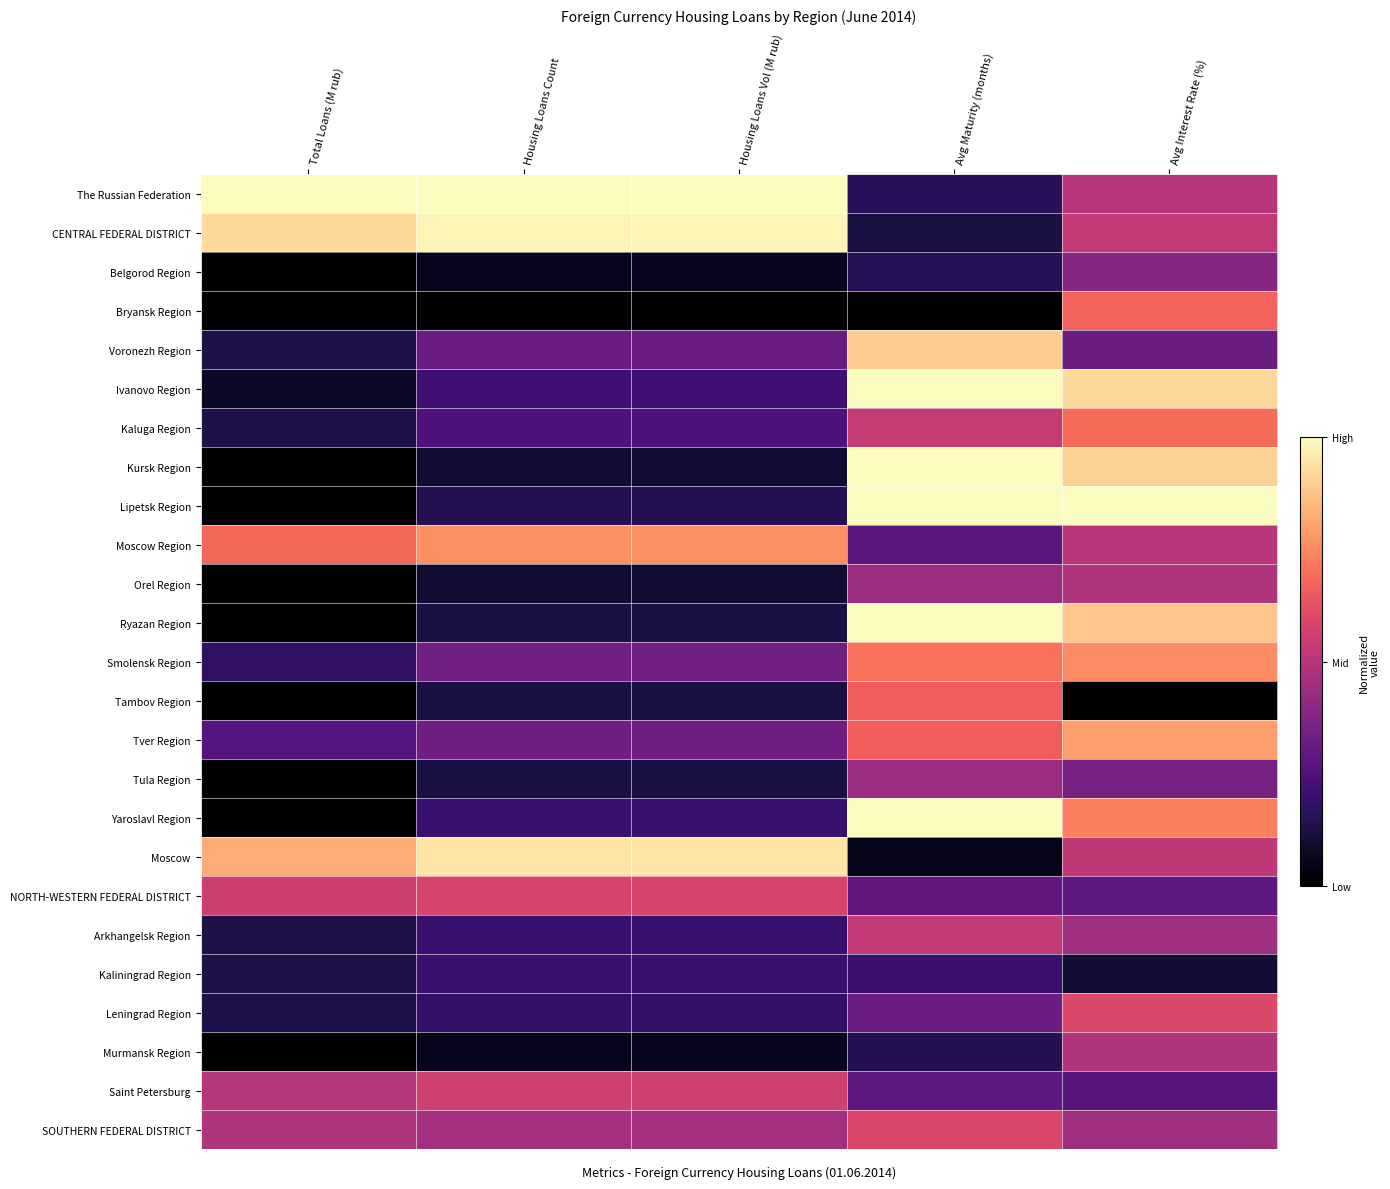

Which category has the lowest value across all series?

Total Loans (M rub)